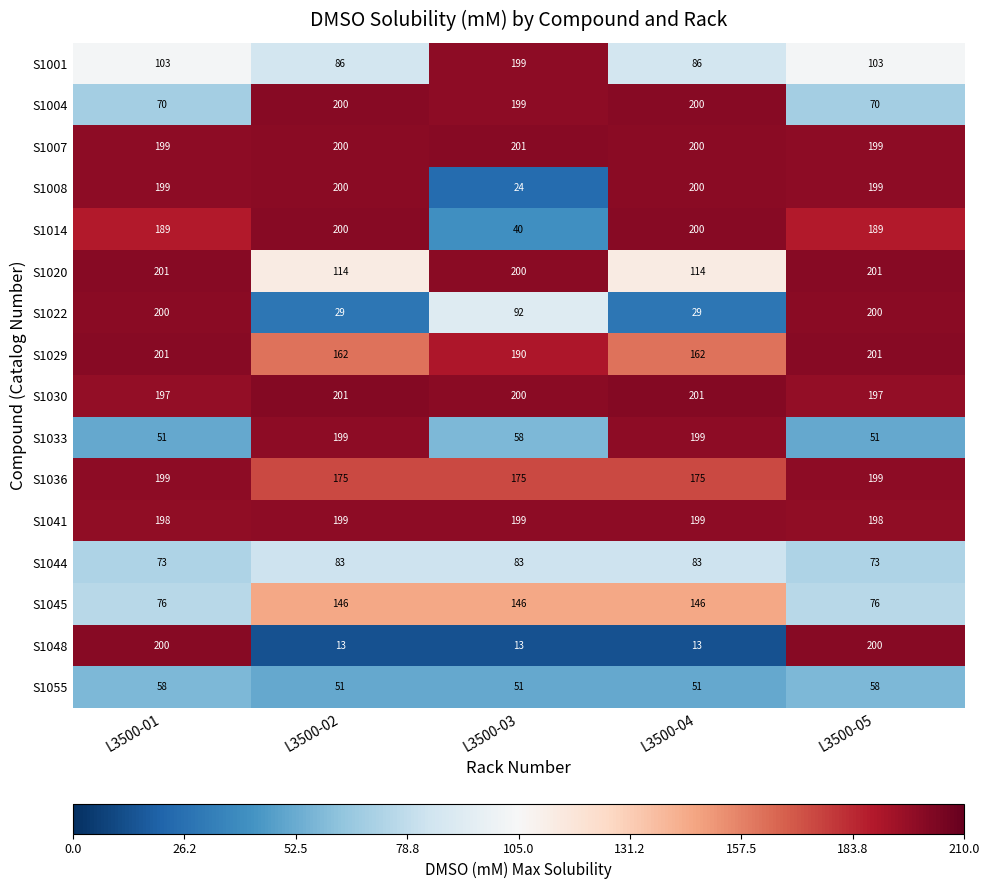

What is the greatest value displayed?

201